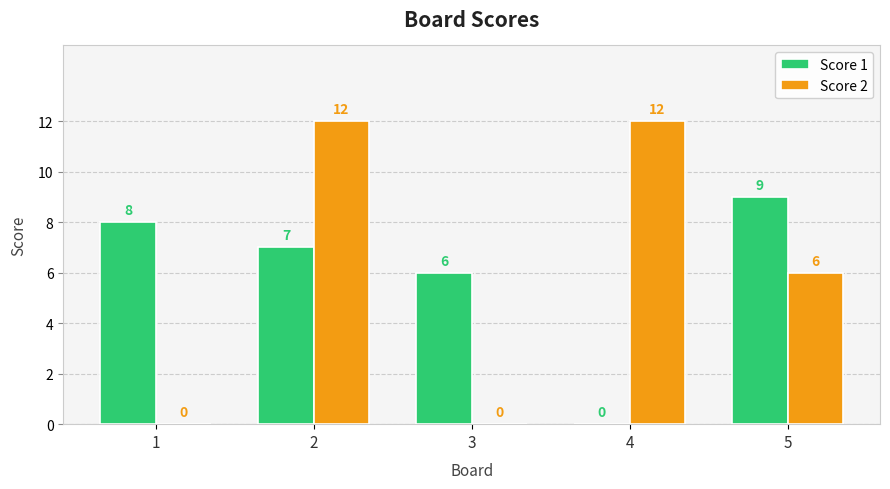

Reading left to right, extract all data points from this chart.

Score 1: 1=8	2=7	3=6	4=0	5=9
Score 2: 1=0	2=12	3=0	4=12	5=6